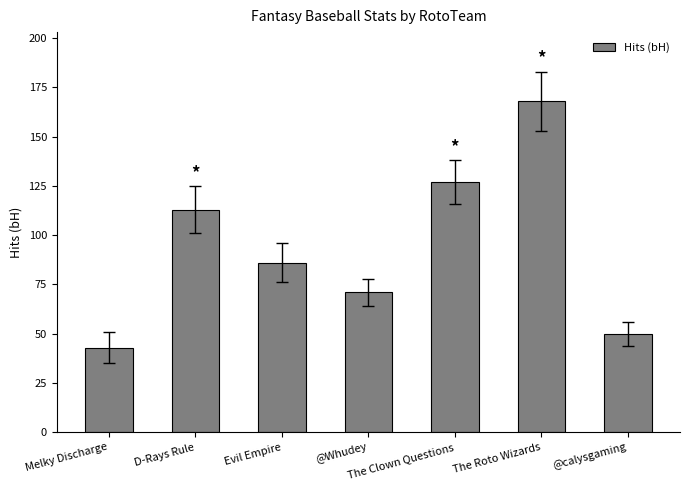

How many data points does each series have?

7